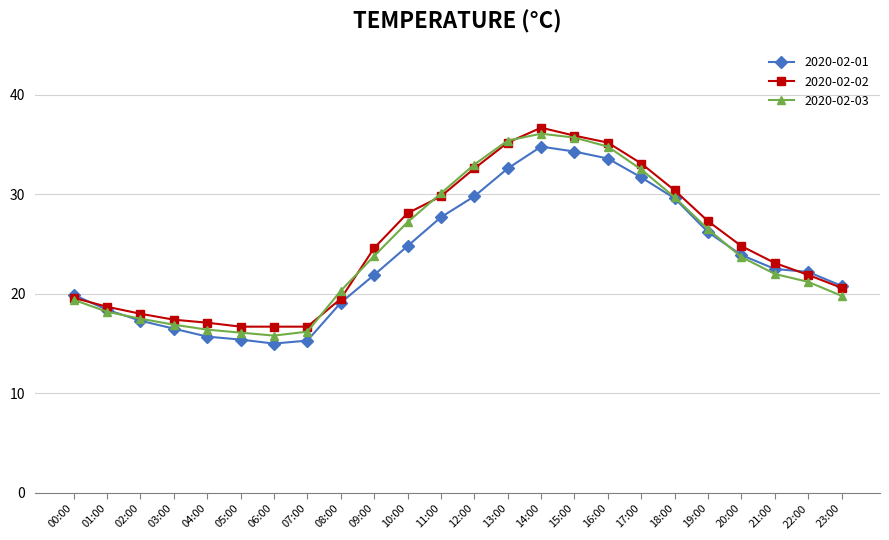

At which category is the sum across all series the highest?

14:00